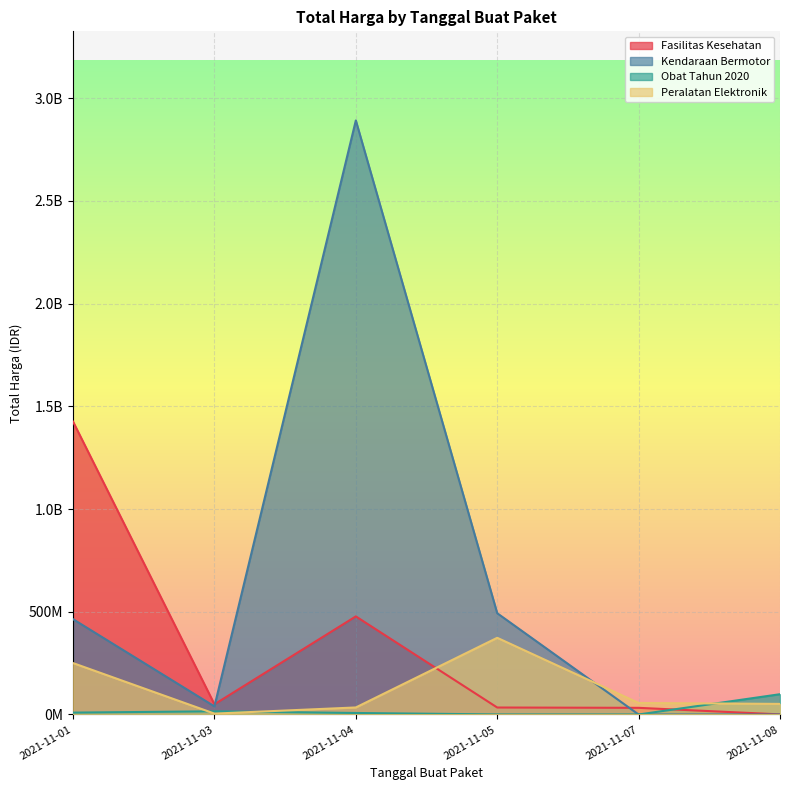

What is the average value of the Kendaraan Bermotor series?

648094017